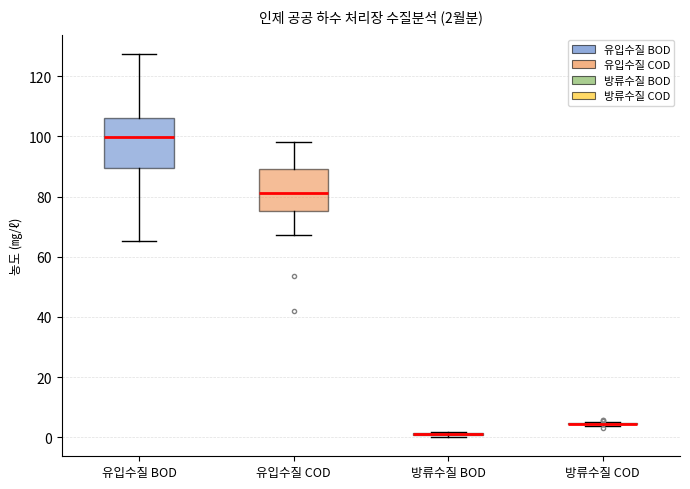

Which box is the tallest, from its lower edge to its upper edge?

유입수질 BOD